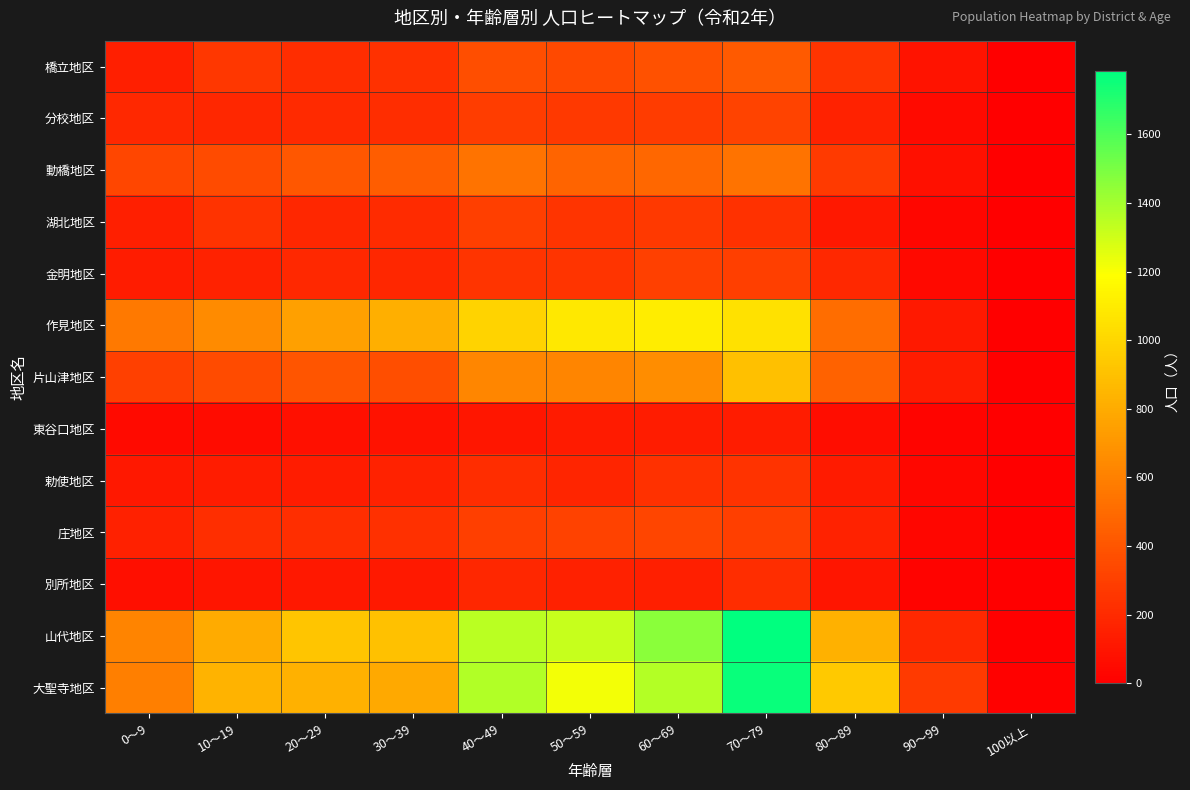

What is the maximum value shown in the chart?

1785